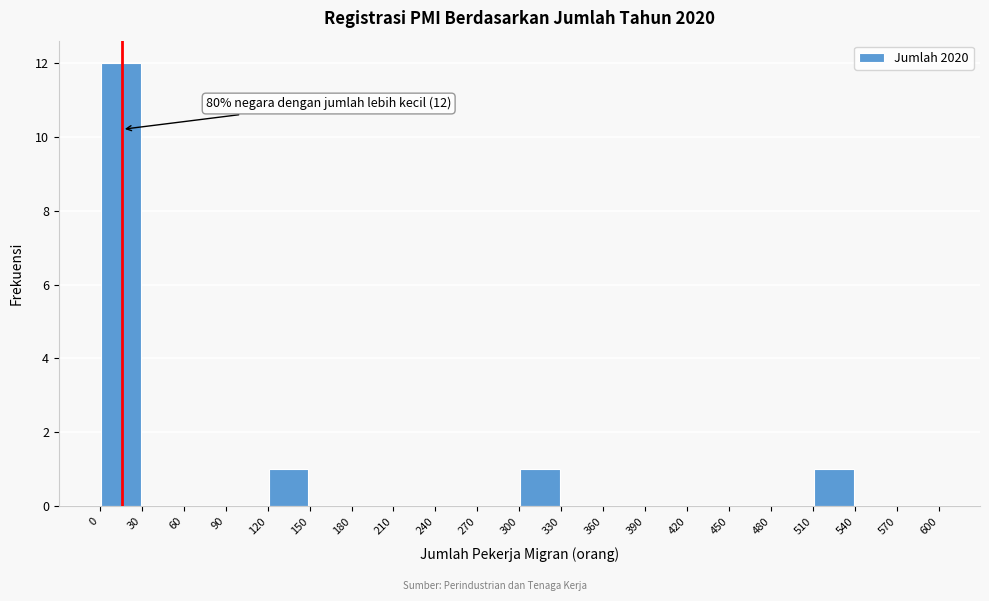

Over which range of the x-axis is the bar tallest?

0 to 30